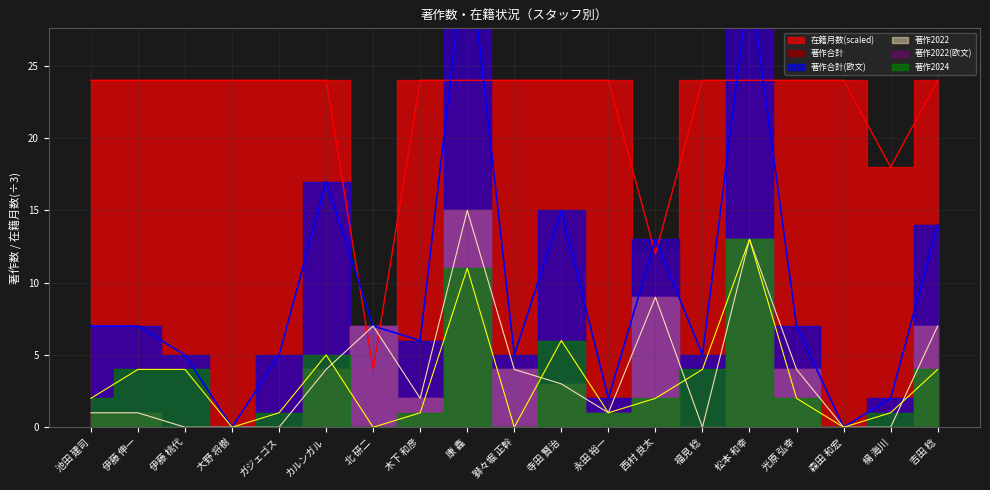

After their last crossing, which series has the higher values: 在籍月数 or 著作2022?

在籍月数